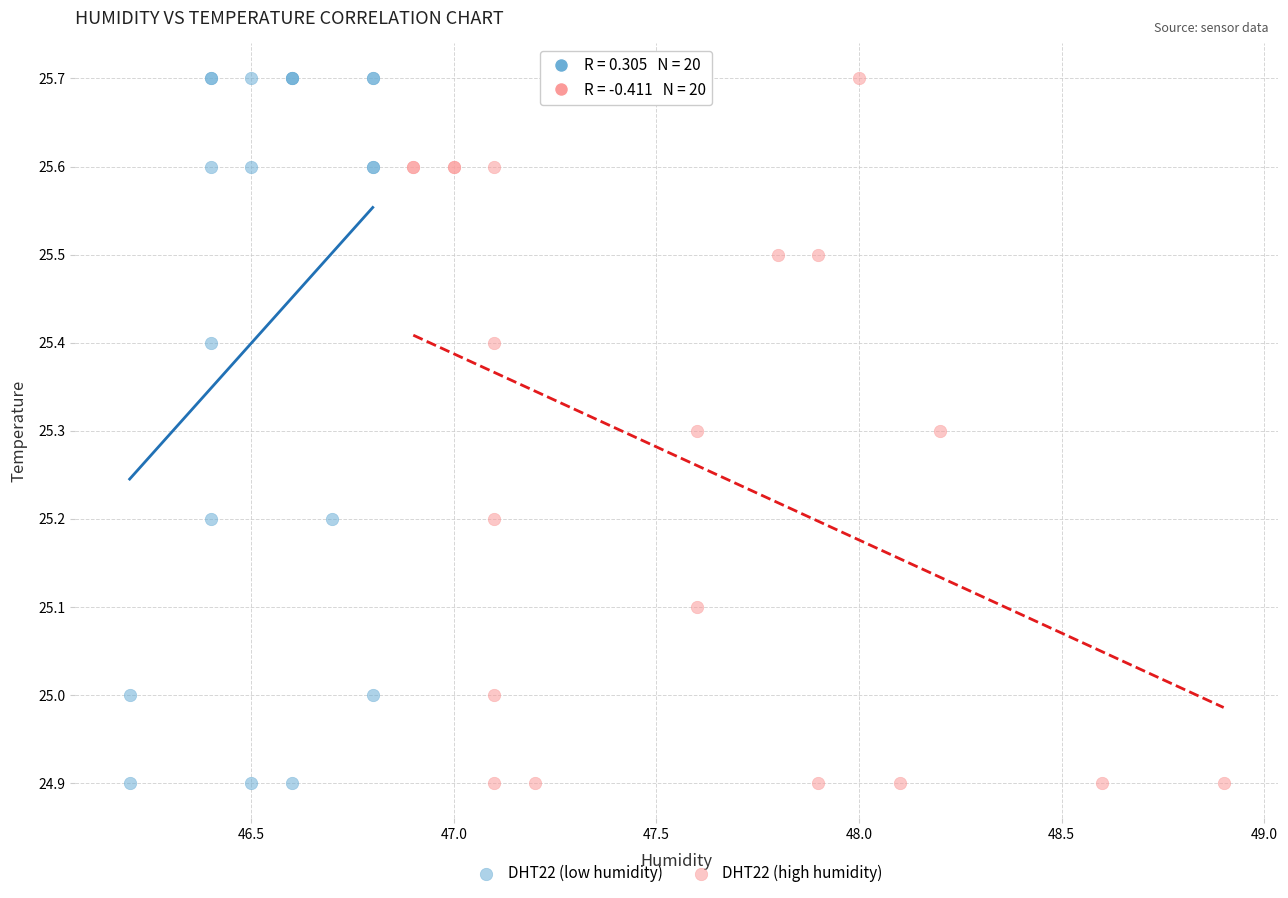

What are all the series names shown in the legend?

DHT22 (low humidity), DHT22 (high humidity)